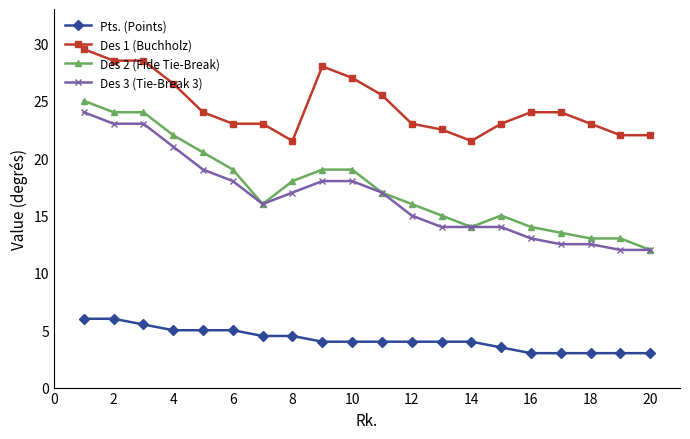

Count the number of data series in this chart.

4